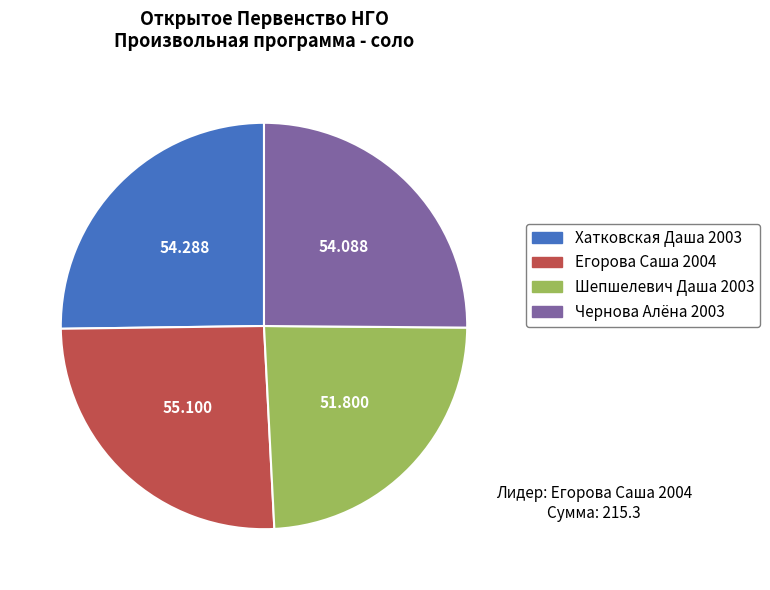

Is the sum of Шепшелевич Даша 2003 and Чернова Алёна 2003 greater than half?

No